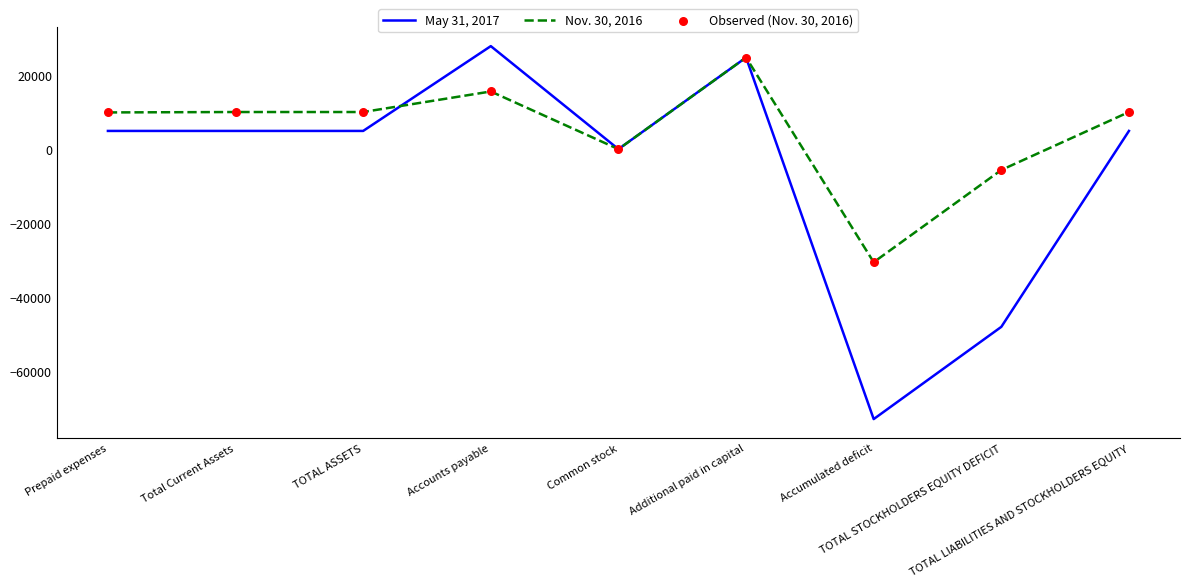

Which series has the widest spread of values?

May 31, 2017